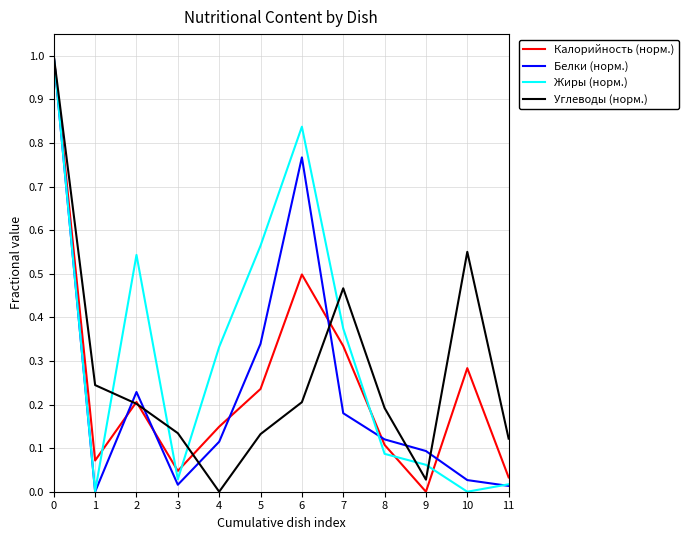

True or false: Белки (норм.) and Углеводы (норм.) intersect in this chart.

True